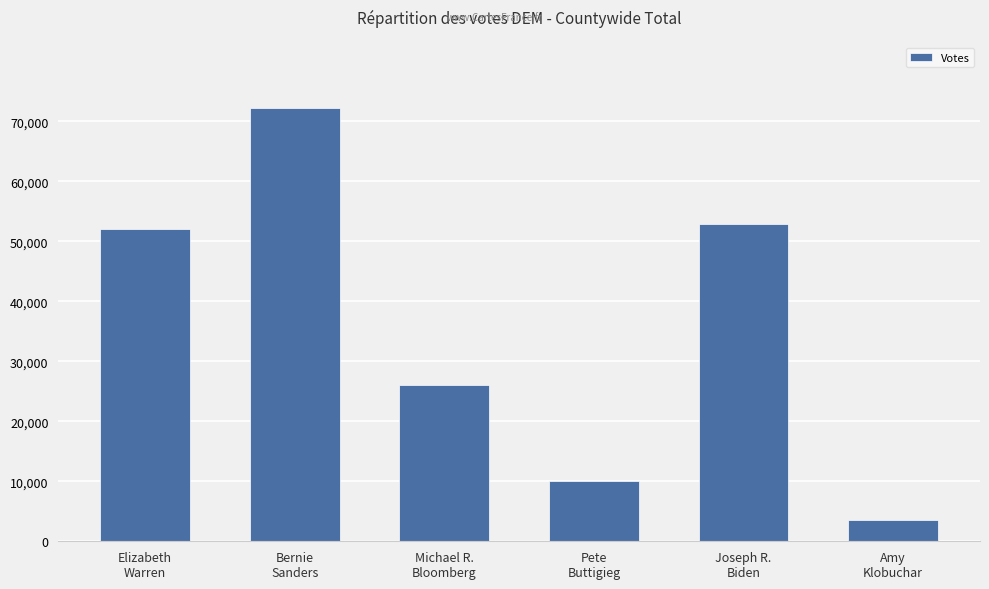

What is the sum of the values at Amy
Klobuchar and Joseph R.
Biden?

56479